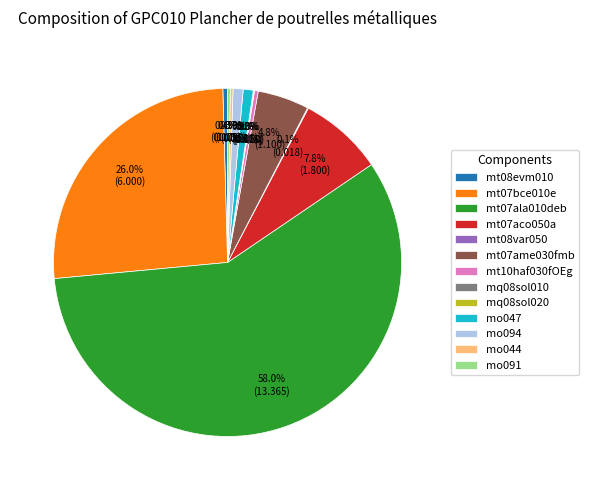

Is the sum of mo047 and mt08evm010 greater than half?

No